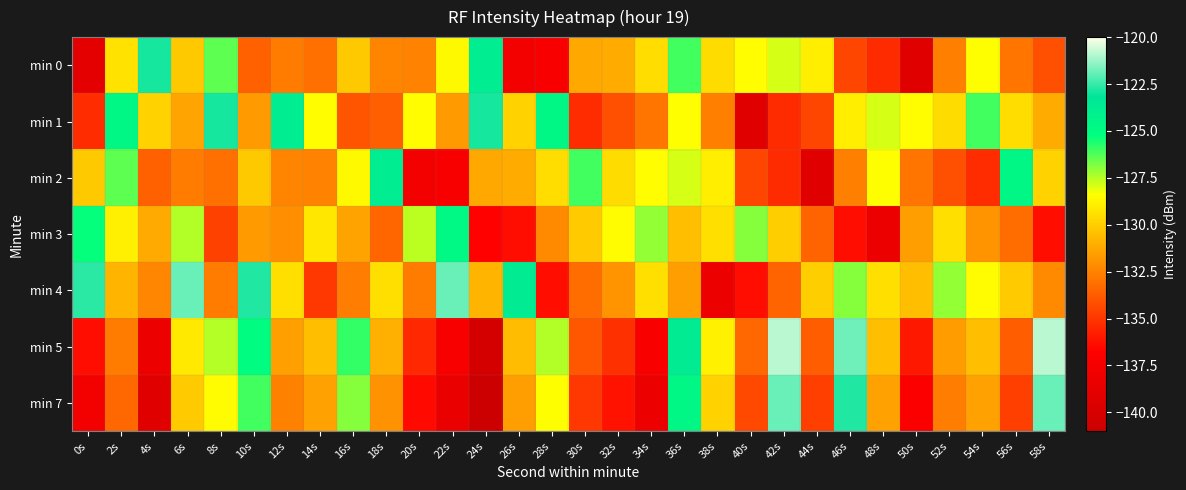

Reading left to right, extract all data points from this chart.

min 0: 0s=-139.0	2s=-129.3	4s=-122.9	6s=-130.2	8s=-126.4	10s=-133.6	12s=-132.7	14s=-133.1	16s=-130.2	18s=-132.4	20s=-132.4	22s=-128.6	24s=-123.8	26s=-137.7	28s=-137.3	30s=-131.2	32s=-131.1	34s=-129.5	36s=-126.1	38s=-129.5	40s=-128.5	42s=-127.9	44s=-129.0	46s=-134.5	48s=-135.3	50s=-139.3	52s=-132.6	54s=-128.4	56s=-132.9	58s=-134.2
min 1: 0s=-135.3	2s=-124.7	4s=-129.9	6s=-131.4	8s=-122.9	10s=-131.7	12s=-123.8	14s=-128.5	16s=-134.0	18s=-133.6	20s=-128.5	22s=-131.7	24s=-122.9	26s=-129.9	28s=-124.7	30s=-135.3	32s=-134.2	34s=-132.9	36s=-128.4	38s=-132.6	40s=-139.3	42s=-135.3	44s=-134.5	46s=-129.0	48s=-127.9	50s=-128.5	52s=-129.5	54s=-126.1	56s=-129.5	58s=-131.1
min 2: 0s=-130.2	2s=-126.4	4s=-133.6	6s=-132.7	8s=-133.1	10s=-130.2	12s=-132.4	14s=-132.4	16s=-128.6	18s=-123.8	20s=-137.7	22s=-137.3	24s=-131.2	26s=-131.1	28s=-129.5	30s=-126.1	32s=-129.5	34s=-128.5	36s=-127.9	38s=-129.0	40s=-134.5	42s=-135.3	44s=-139.3	46s=-132.6	48s=-128.4	50s=-132.9	52s=-134.2	54s=-135.3	56s=-124.7	58s=-129.9
min 3: 0s=-125.3	2s=-128.9	4s=-131.2	6s=-127.4	8s=-134.6	10s=-131.7	12s=-132.1	14s=-129.2	16s=-131.4	18s=-133.4	20s=-127.6	22s=-124.8	24s=-136.7	26s=-136.3	28s=-132.2	30s=-130.1	32s=-128.5	34s=-127.1	36s=-130.5	38s=-129.5	40s=-126.9	42s=-130.0	44s=-133.5	46s=-136.3	48s=-138.3	50s=-131.6	52s=-129.4	54s=-131.9	56s=-133.2	58s=-136.3
min 4: 0s=-122.7	2s=-130.9	4s=-132.4	6s=-121.9	8s=-132.7	10s=-122.8	12s=-129.5	14s=-135.0	16s=-132.6	18s=-129.5	20s=-132.7	22s=-121.9	24s=-130.9	26s=-123.7	28s=-136.3	30s=-133.2	32s=-131.9	34s=-129.4	36s=-131.6	38s=-138.3	40s=-136.3	42s=-133.5	44s=-130.0	46s=-126.9	48s=-129.5	50s=-130.5	52s=-127.1	54s=-128.5	56s=-130.1	58s=-132.2
min 5: 0s=-136.3	2s=-132.7	4s=-138.2	6s=-129.1	8s=-127.5	10s=-125.1	12s=-131.5	14s=-130.5	16s=-125.9	18s=-131.0	20s=-135.5	22s=-137.3	24s=-140.3	26s=-130.6	28s=-127.4	30s=-133.9	32s=-135.2	34s=-137.3	36s=-123.7	38s=-128.9	40s=-133.4	42s=-120.9	44s=-133.7	46s=-121.8	48s=-130.5	50s=-136.0	52s=-131.6	54s=-130.5	56s=-133.7	58s=-120.9
min 7: 0s=-137.7	2s=-133.3	4s=-139.2	6s=-130.1	8s=-128.5	10s=-126.1	12s=-132.5	14s=-131.5	16s=-126.9	18s=-132.0	20s=-136.5	22s=-138.3	24s=-141.3	26s=-131.6	28s=-128.4	30s=-134.9	32s=-136.2	34s=-138.3	36s=-124.7	38s=-129.9	40s=-134.4	42s=-121.9	44s=-134.7	46s=-122.8	48s=-131.5	50s=-137.0	52s=-132.6	54s=-131.5	56s=-134.7	58s=-121.9